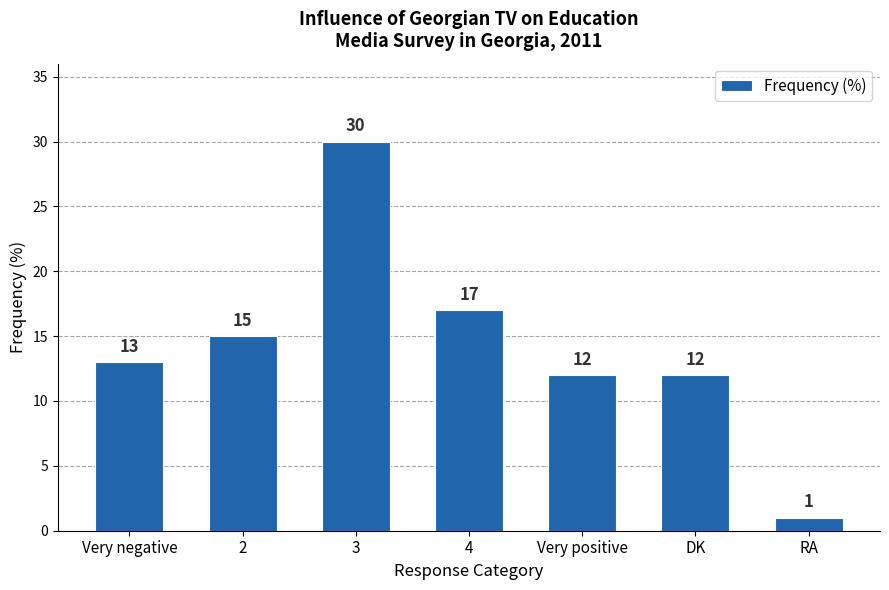

True or false: the data shows 13 at Very negative.

True